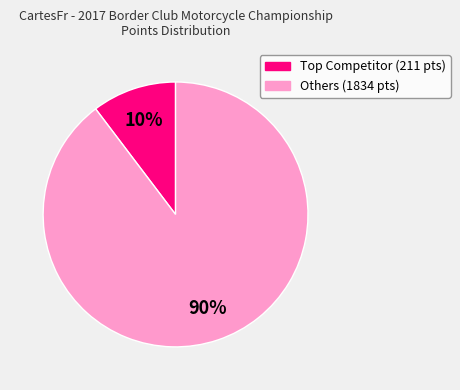

To the nearest percent, what is the average slice percentage?

50%